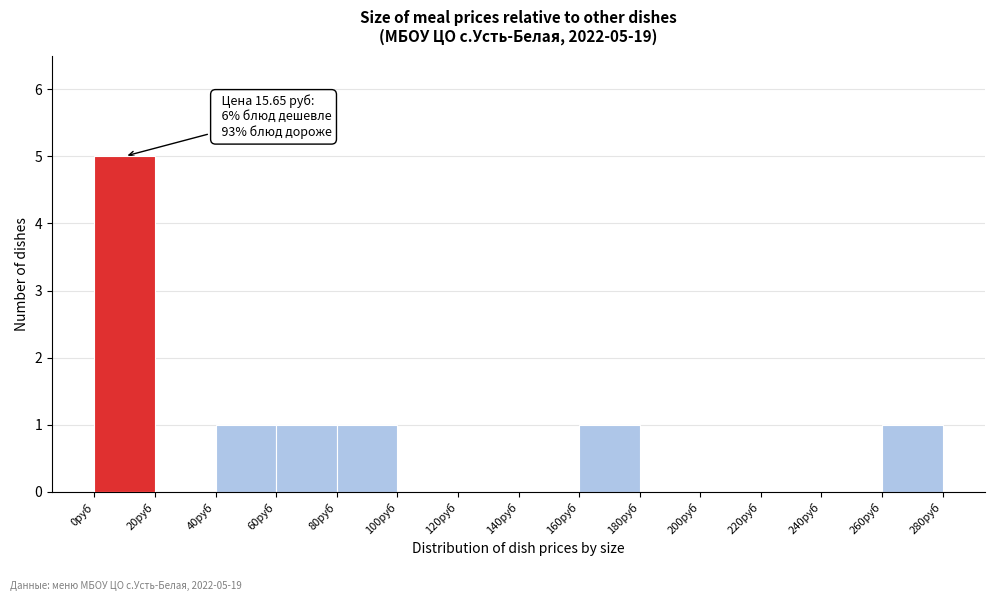

Over which range of the x-axis is the bar tallest?

0 to 20